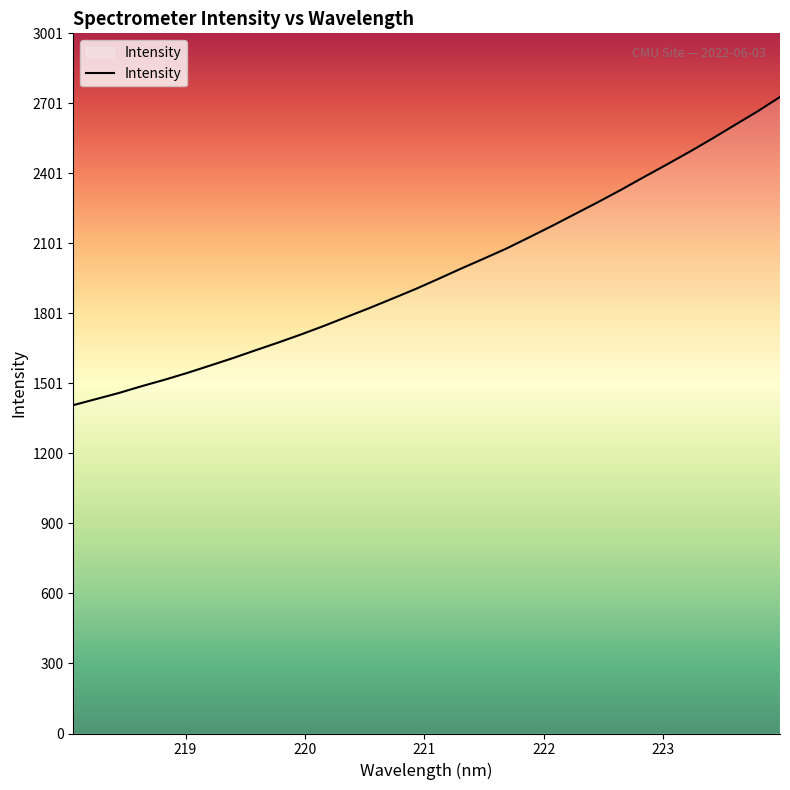

What is the greatest value displayed?

2728.2